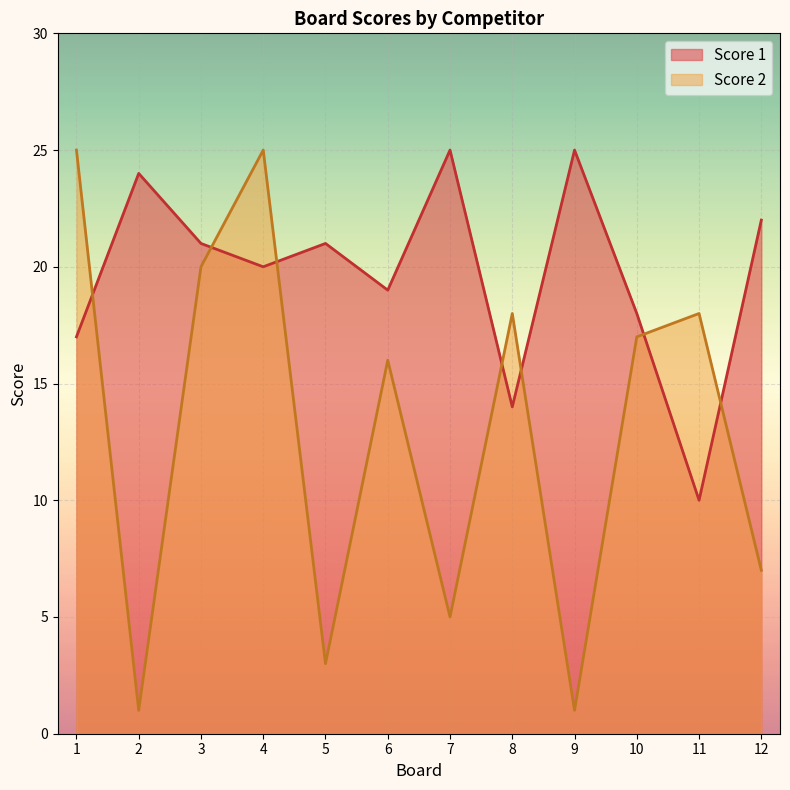

What is the sum of all Score 1 values?

236